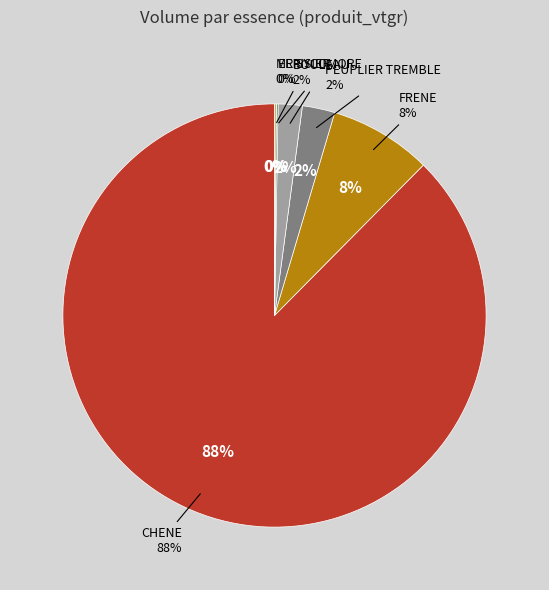

Combined, do MERISIER and ER SYCOMORE account for over 50%?

No